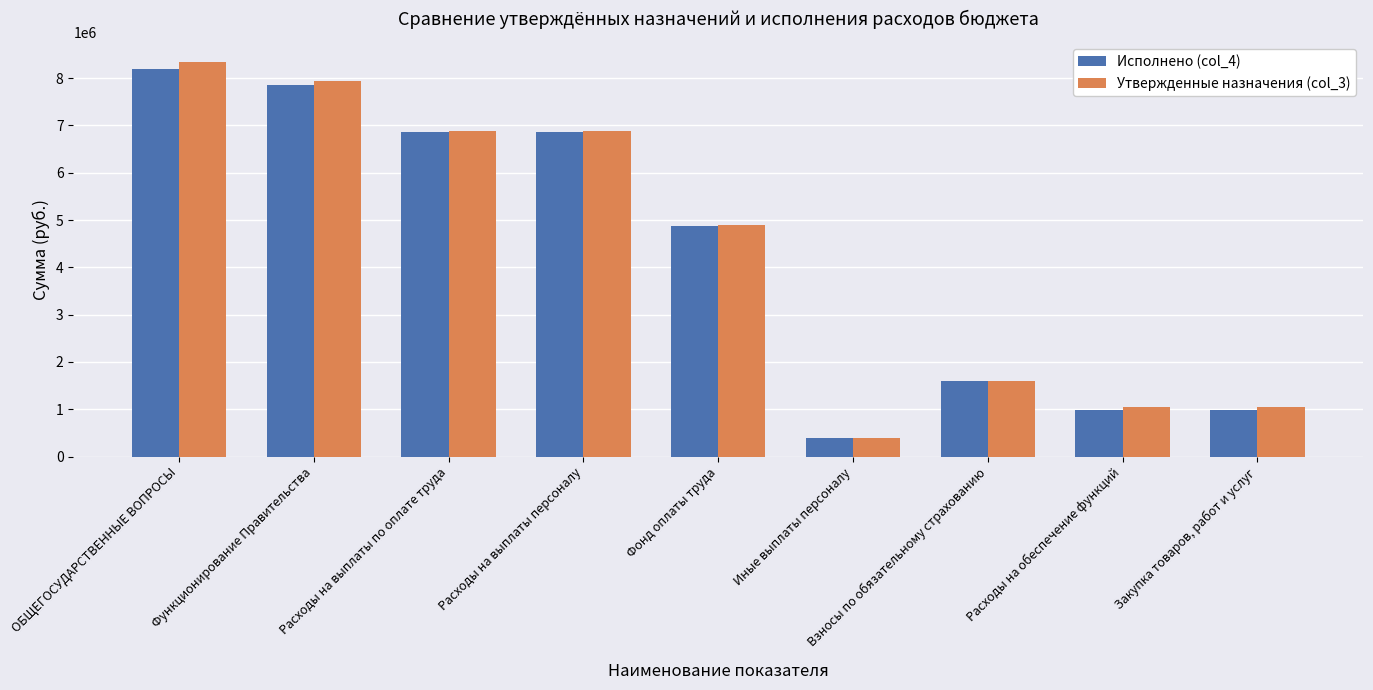

What position from the right is Иные выплаты персоналу?

4